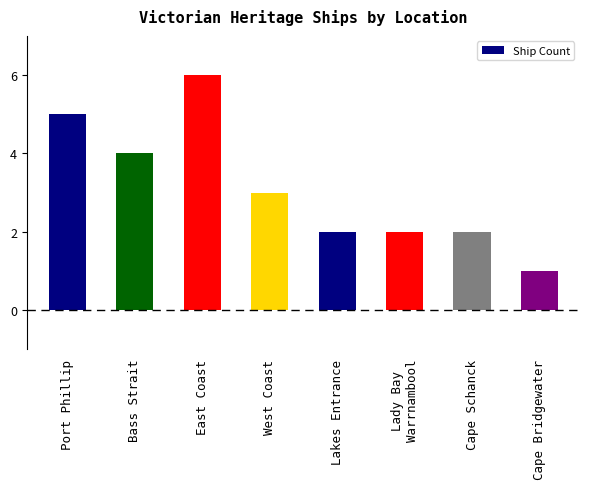

How many values are below 3?

4